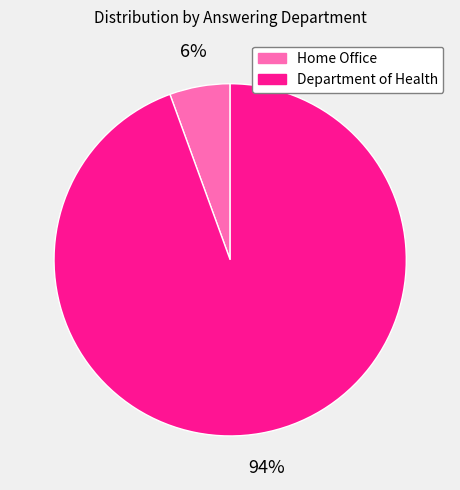

Count the number of slices in the pie.

2